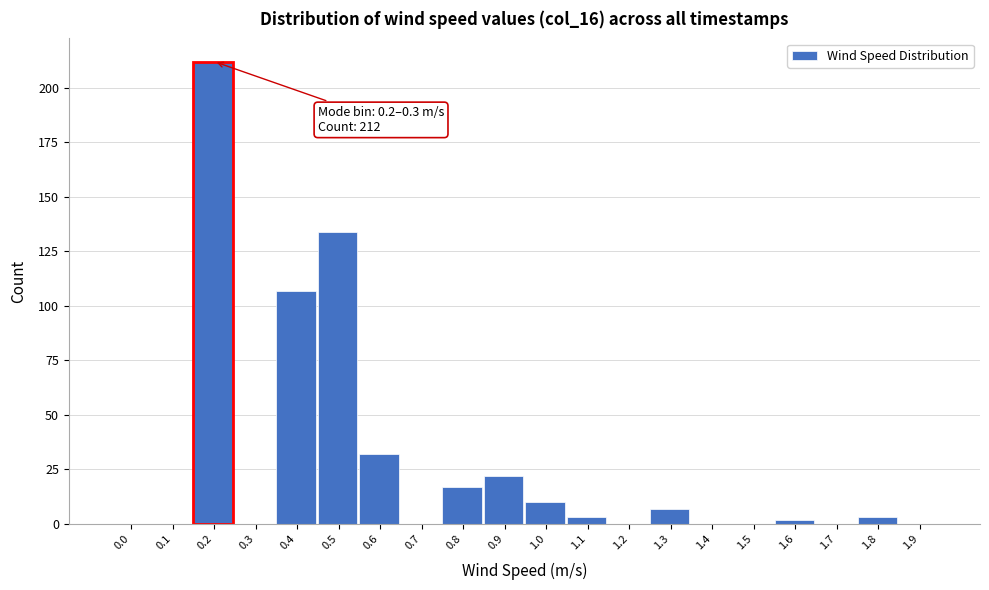

Reading right to left, what are all the values shown in this chart?

1.9=0	1.8=3	1.7=0	1.6=2	1.5=0	1.4=0	1.3=7	1.2=0	1.1=3	1.0=10	0.9=22	0.8=17	0.7=0	0.6=32	0.5=134	0.4=107	0.3=0	0.2=212	0.1=0	0.0=0